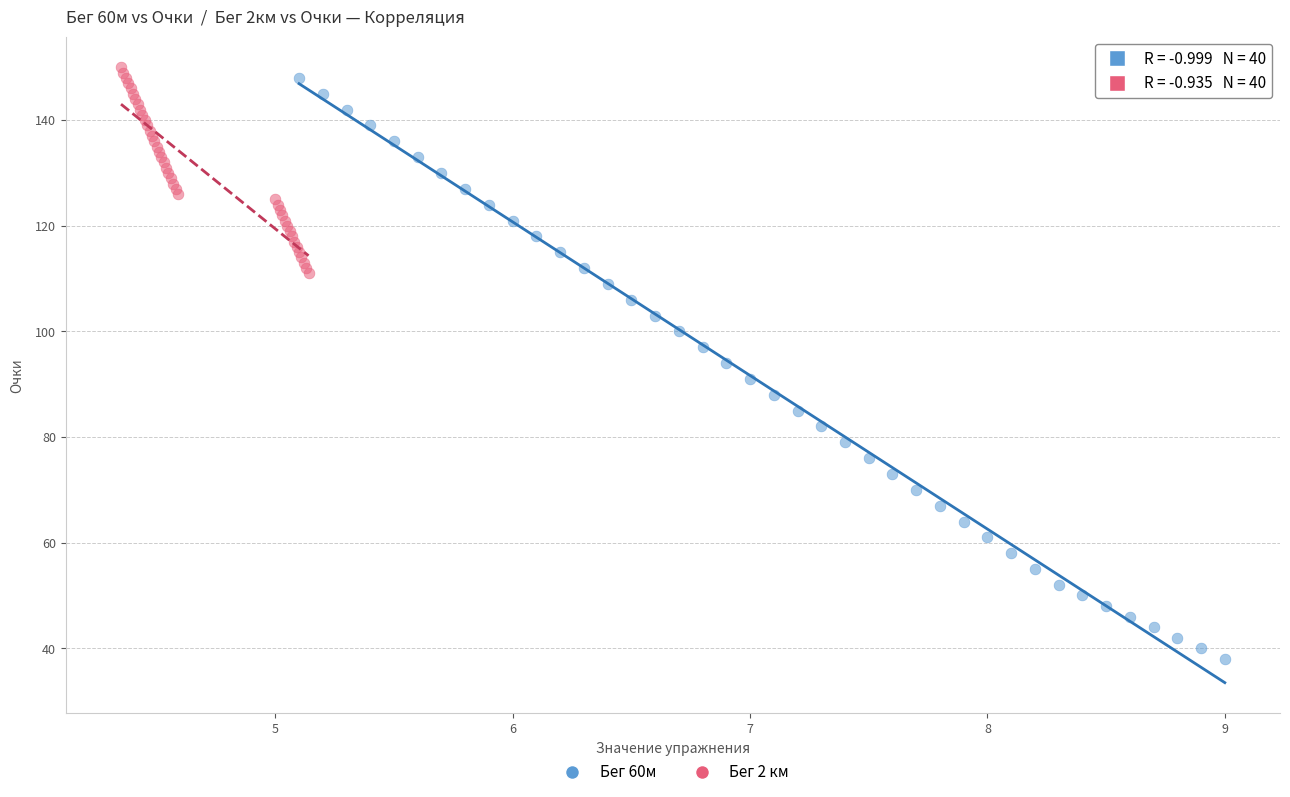

Which series has the widest spread of Y values?

Бег 60м